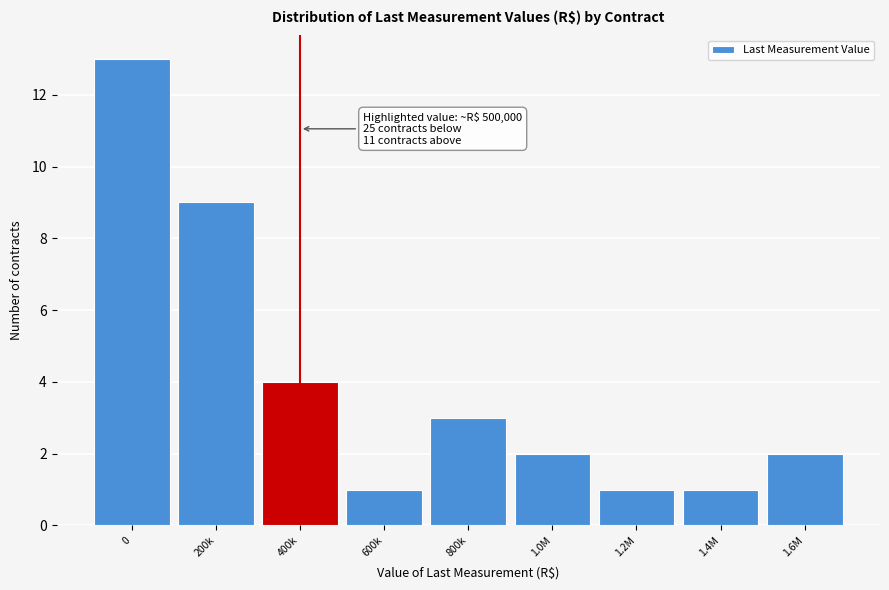

Reading left to right, what are all the values shown in this chart?

13	9	4	1	3	2	1	1	2